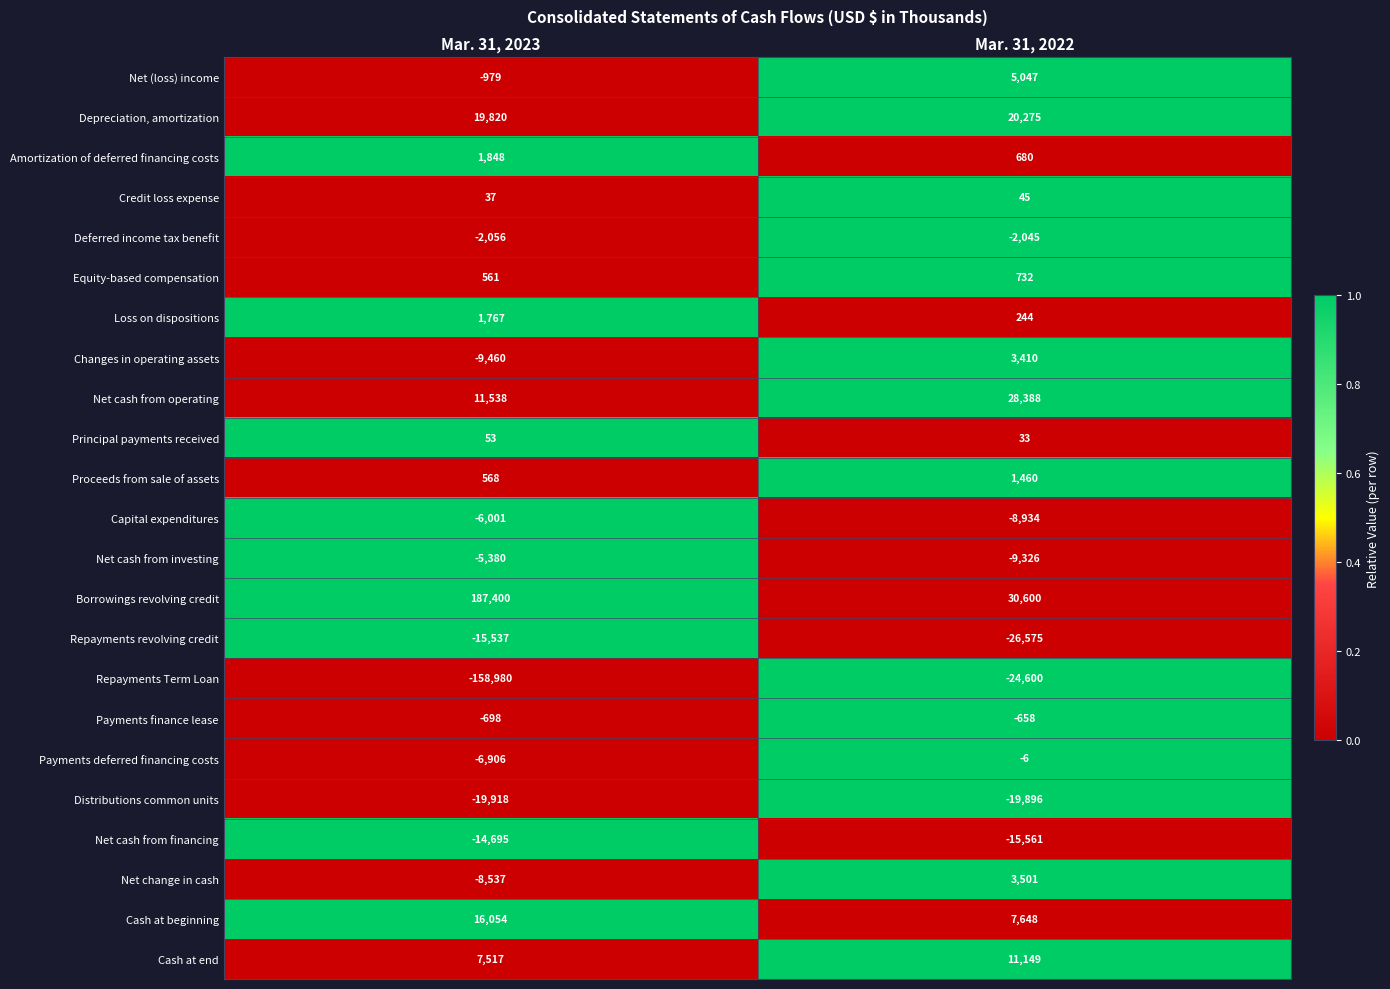

What is the lowest value of the Proceeds from sale of assets series?

568